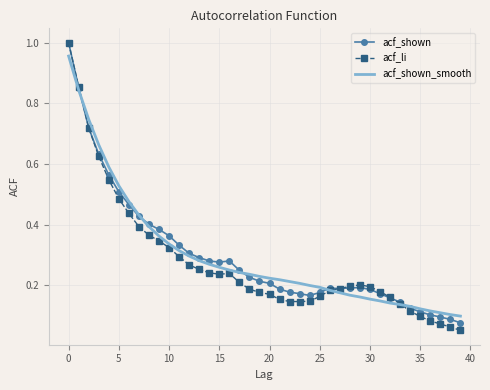

In acf_shown, how many points are higher than both neighbors (excluding endpoints)?

3